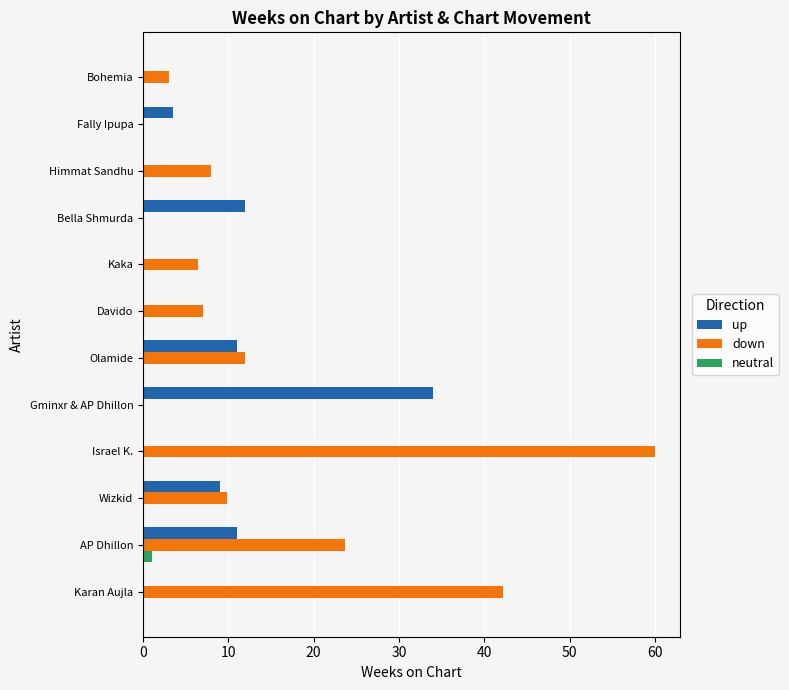

True or false: neutral has a value of 0.0 at Himmat Sandhu.

True